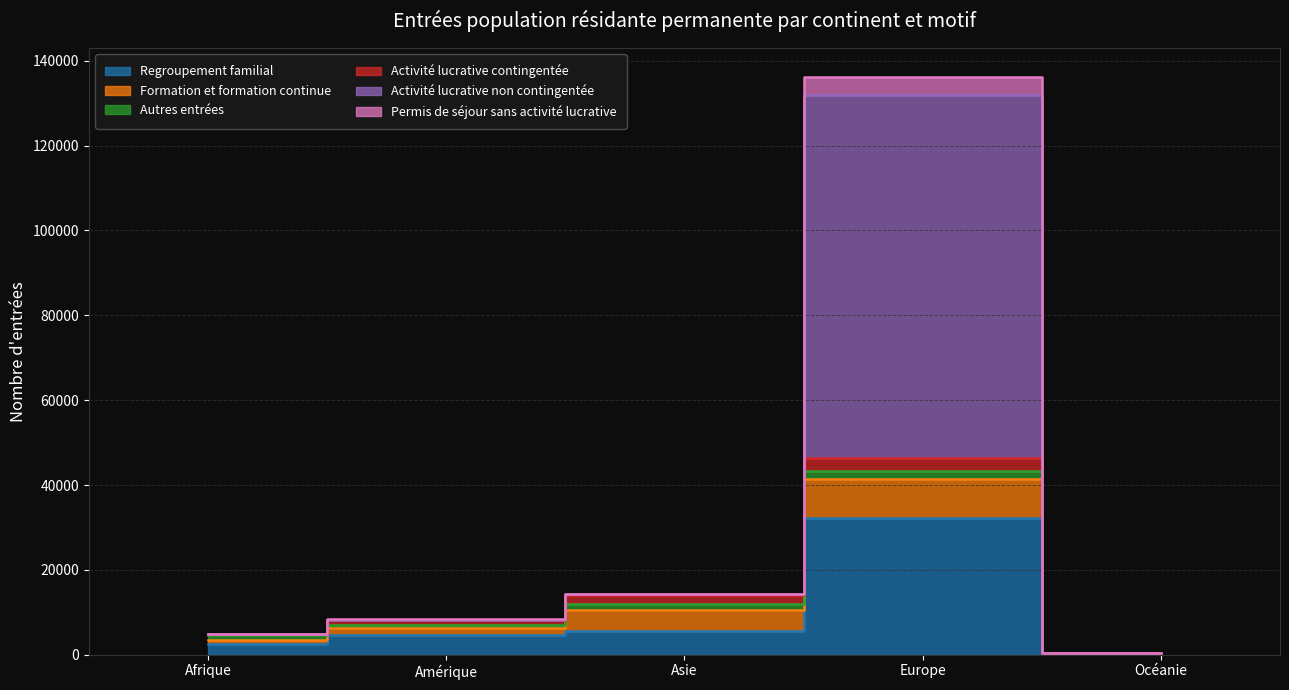

Which series has the largest range (max minus min)?

Activité lucrative non contingentée